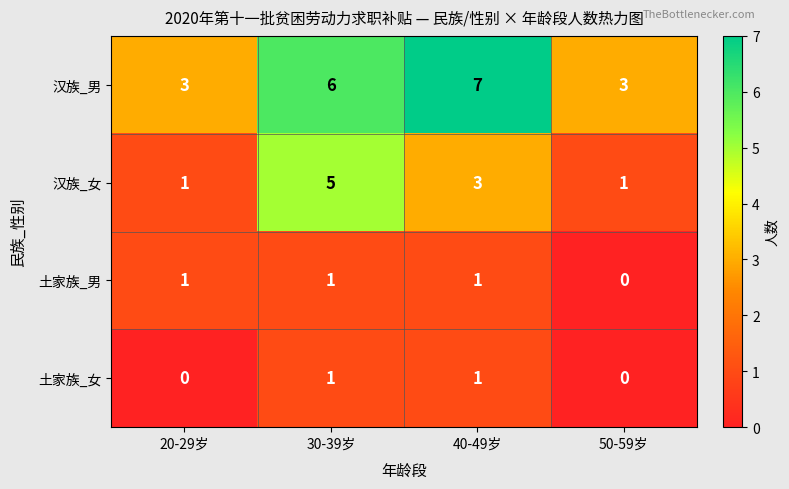

Which series has the largest total across all categories?

汉族_男